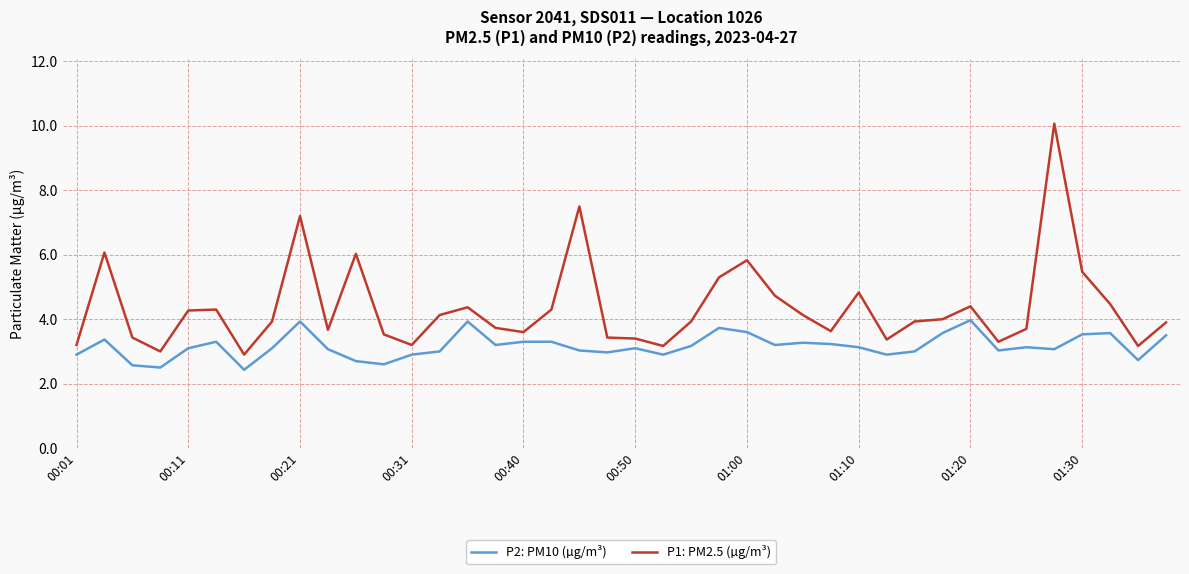

What is the lowest value of the P1: PM2.5 (µg/m³) series?

2.9